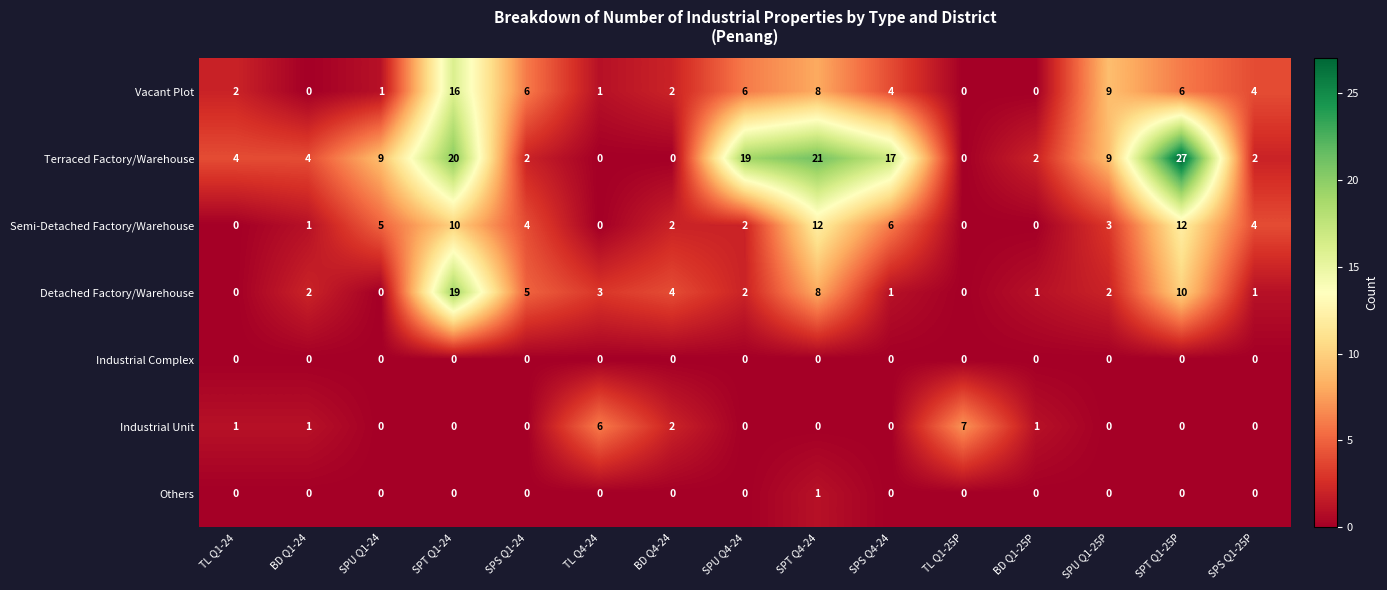

Which series changed the most between SPU Q1-24 and SPS Q1-25P?

Terraced Factory/Warehouse